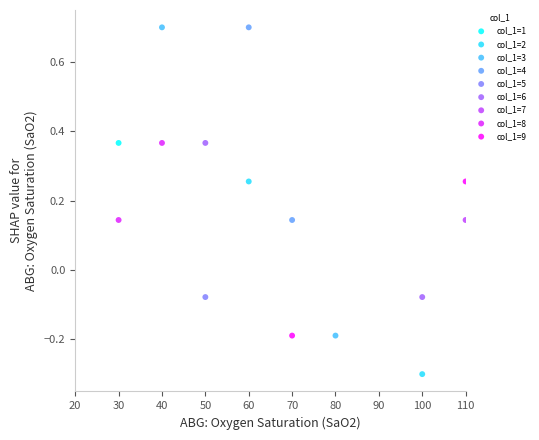

What are all the series names shown in the legend?

col_1=1, col_1=2, col_1=3, col_1=4, col_1=5, col_1=6, col_1=7, col_1=8, col_1=9